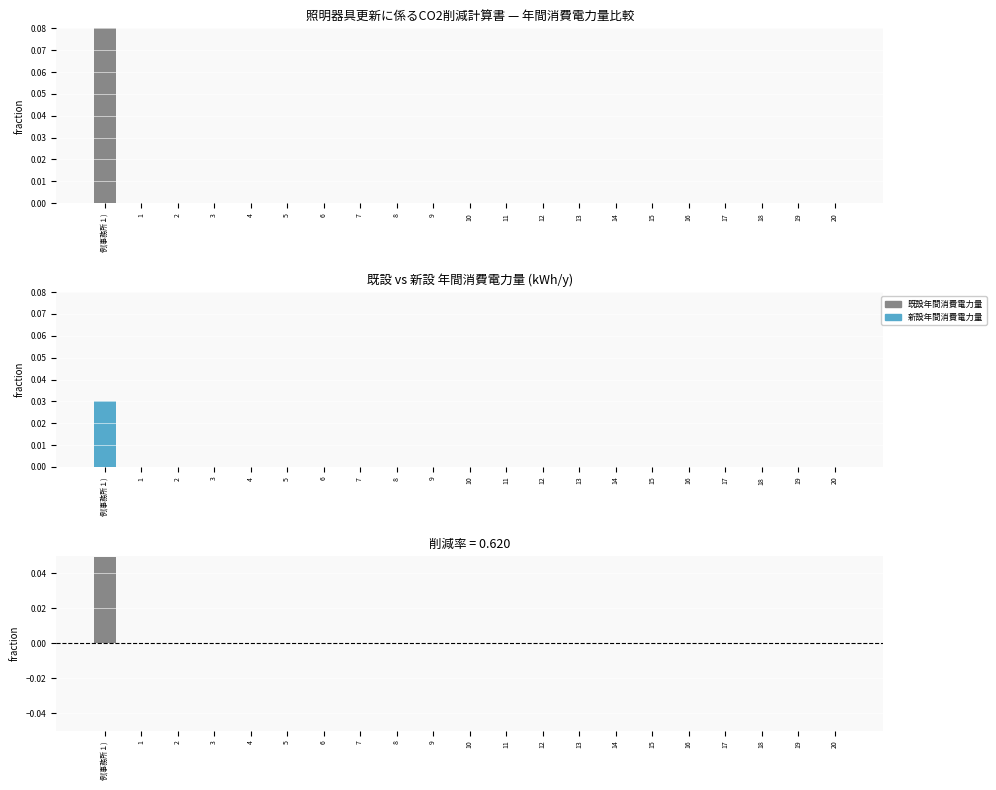

Count the 新設年間消費電力量 values in the range 0 to 1.

21